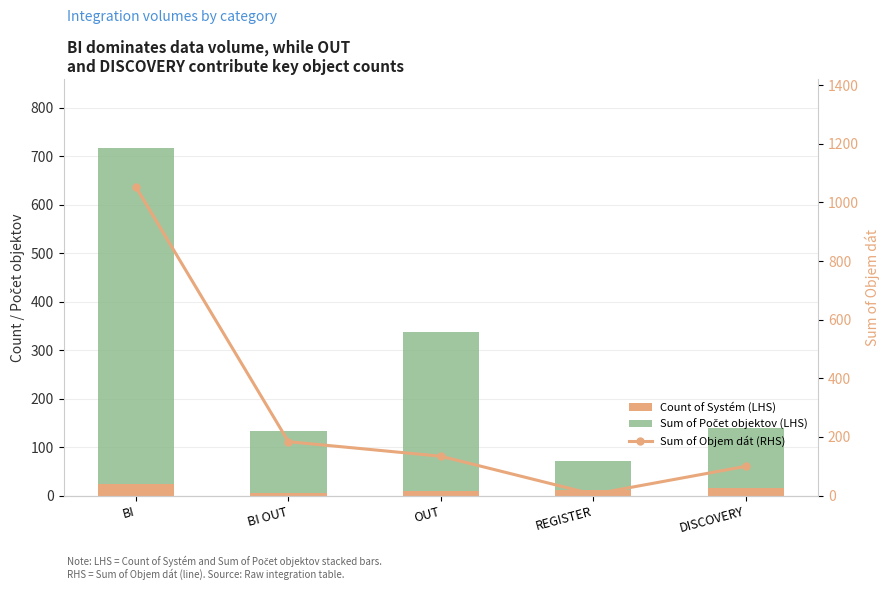

The value of Count of Systém (LHS) at BI is 30.1. True or false?

False